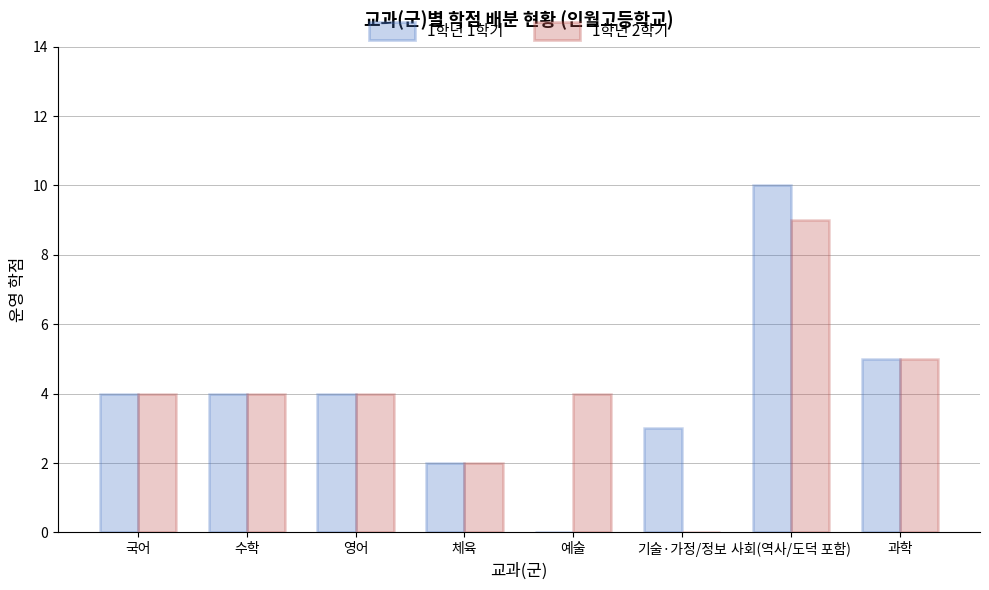

Reading left to right, list all the values displayed in this chart.

1학년 1학기: 4	4	4	2	0	3	10	5
1학년 2학기: 4	4	4	2	4	0	9	5